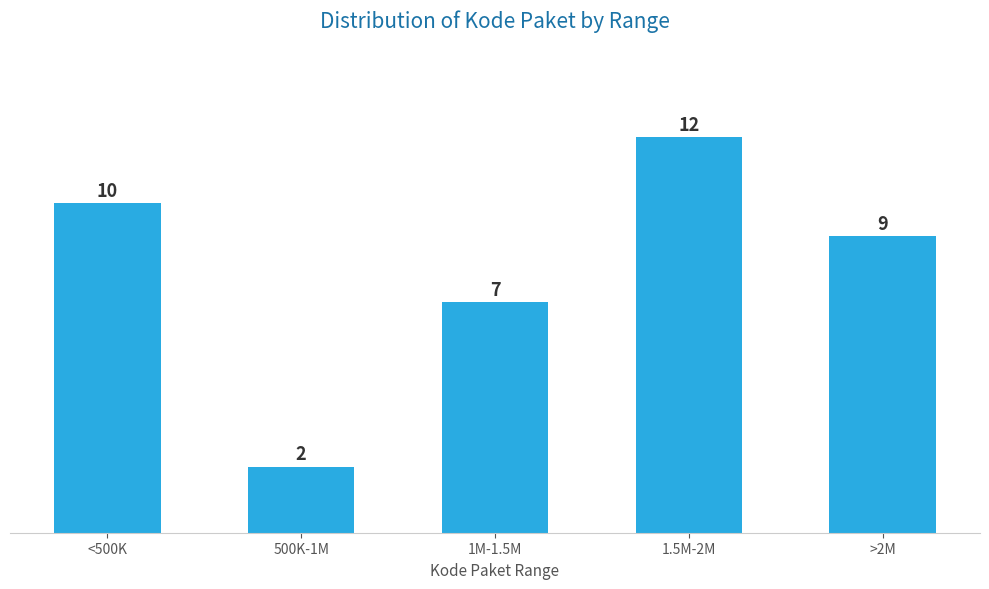

Reading left to right, extract all data points from this chart.

<500K=10	500K-1M=2	1M-1.5M=7	1.5M-2M=12	>2M=9